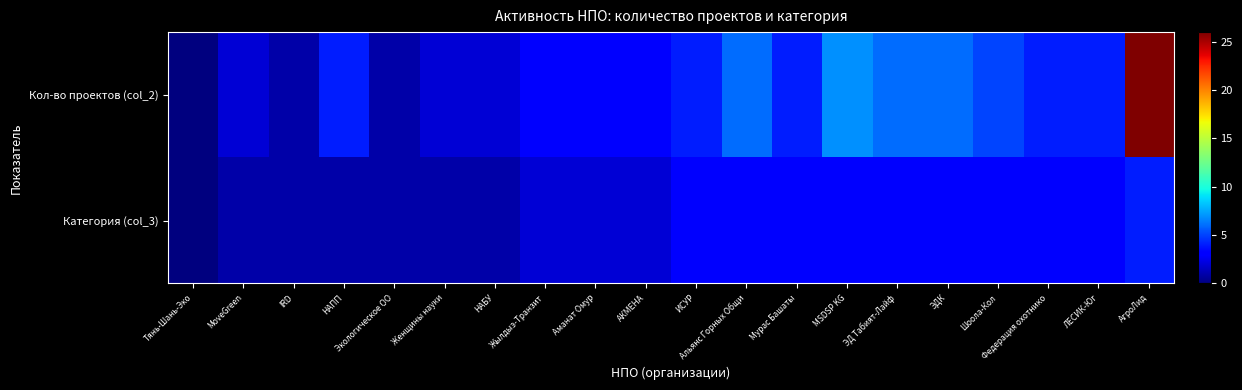

Which series has the largest total across all categories?

Кол-во проектов (col_2)